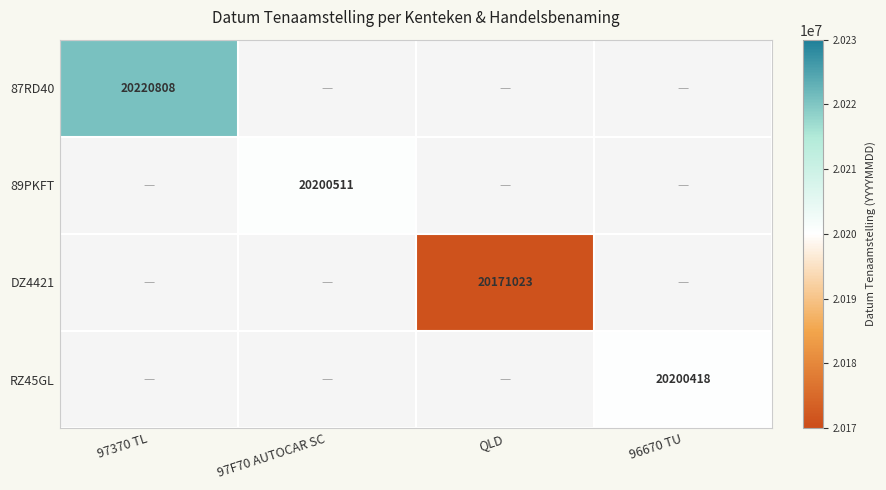

The value of 89PKFT at 97F70 AUTOCAR SC is 9332797. True or false?

False